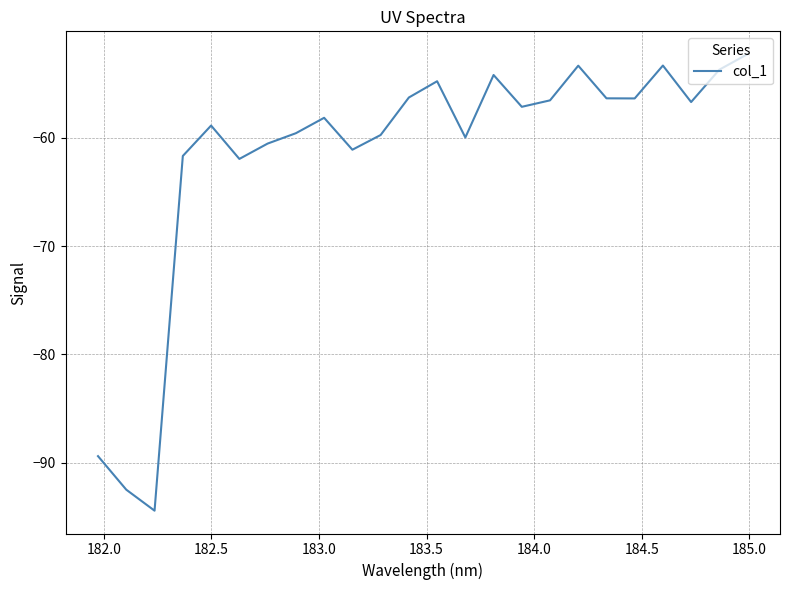

What is the maximum value shown in the chart?

-52.3